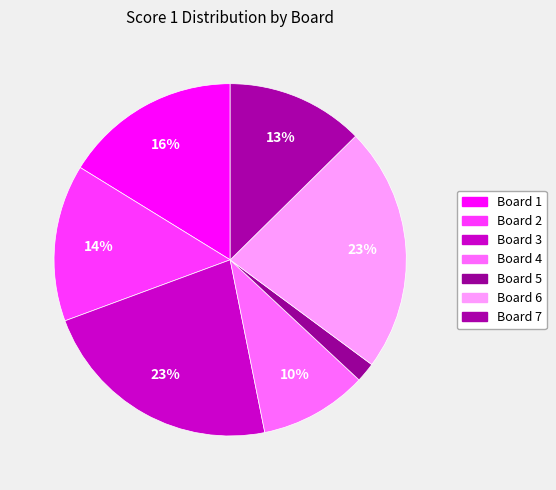

What percentage is the Board 6 slice, to the nearest percent?

23%